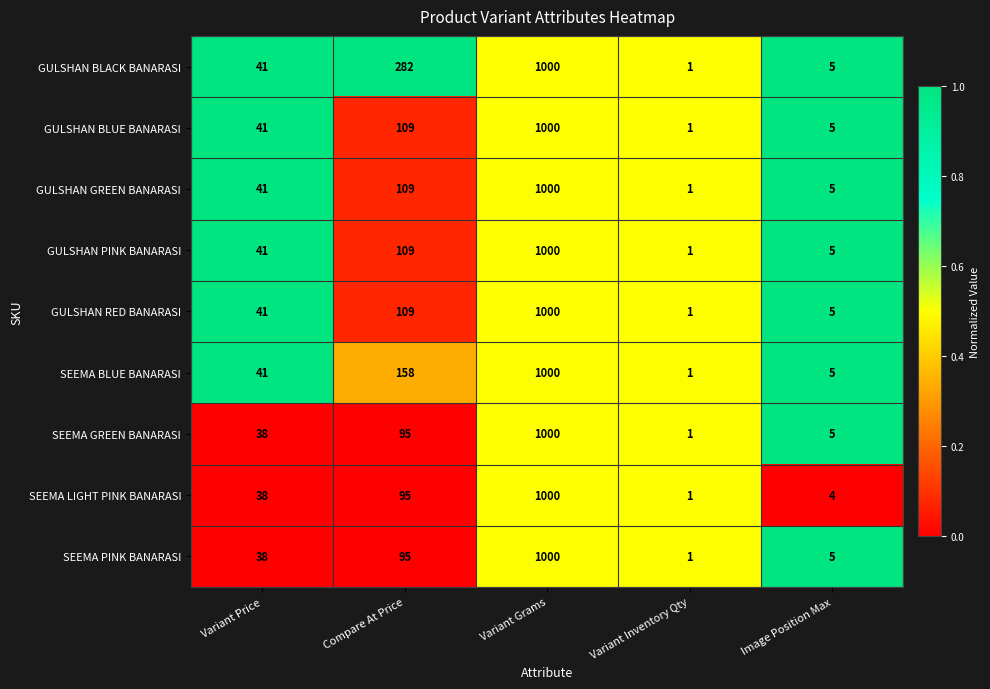

Where is GULSHAN BLACK BANARASI nearest to the value 500?

Compare At Price